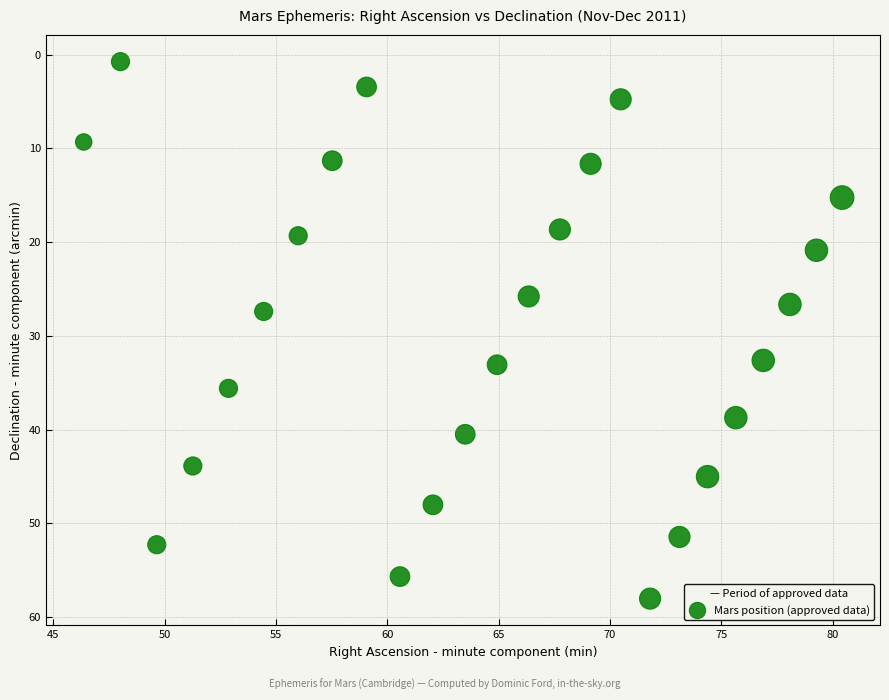

What is the range of X values (max minus min)?

34.1